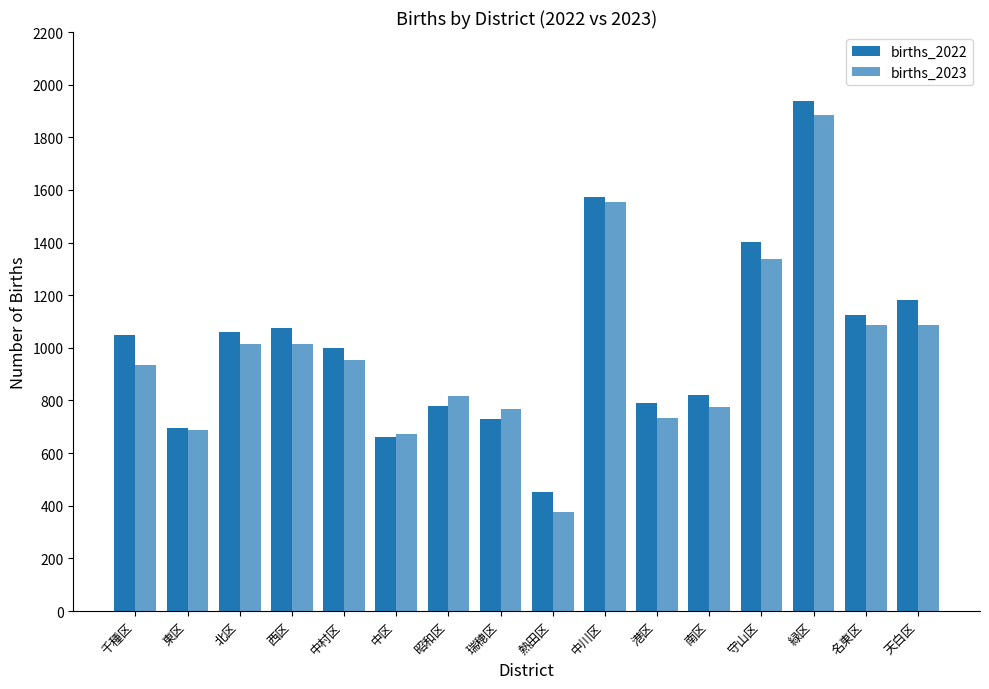

Which category has the highest value across all series?

緑区